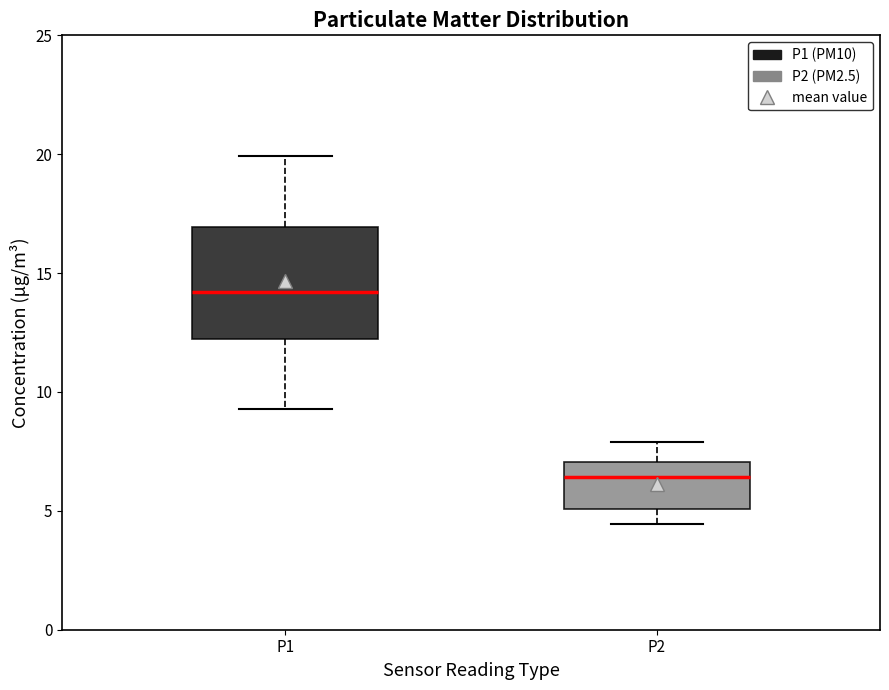

Where is the lower edge of the box for P1 on the y-axis? The values are not printed on the chart, so give them approximately, as read against the axis.

12.0